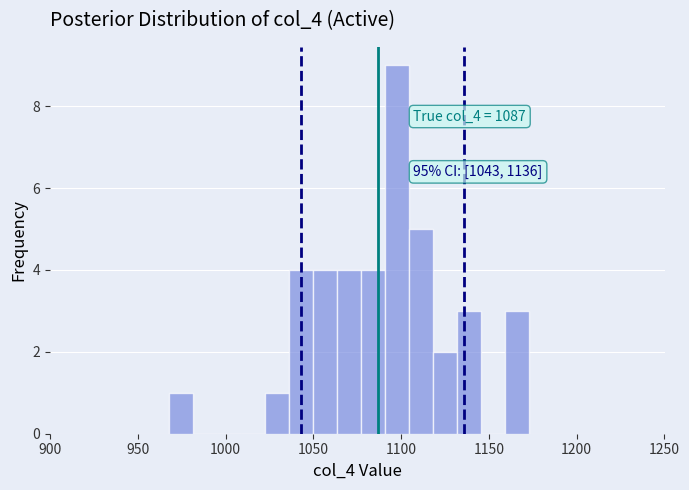

Around what value on the x-axis is the tallest bar? Give the approximate position of its centre, as read against the axis.

1100